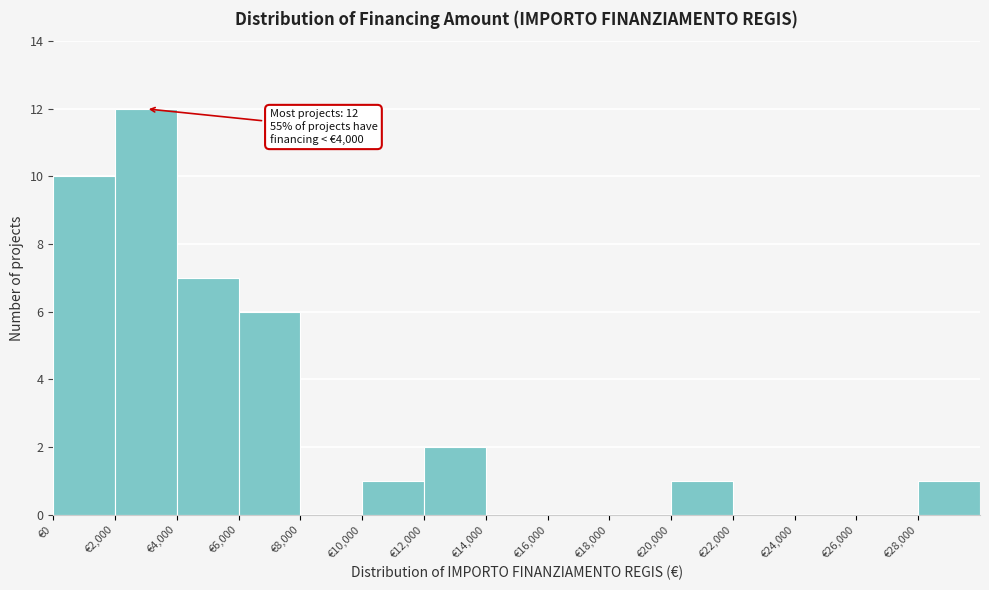

Over which range of the x-axis is the bar tallest?

2000 to 4000